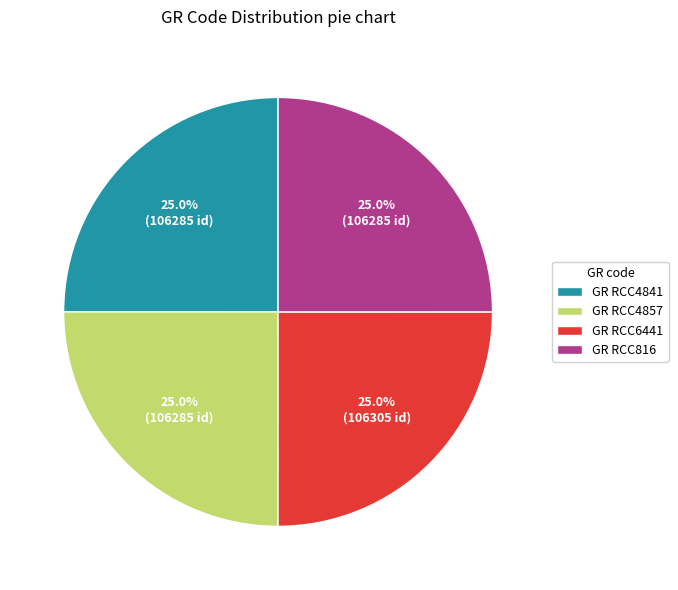

What portion of the pie excludes GR RCC4857?

75.0%